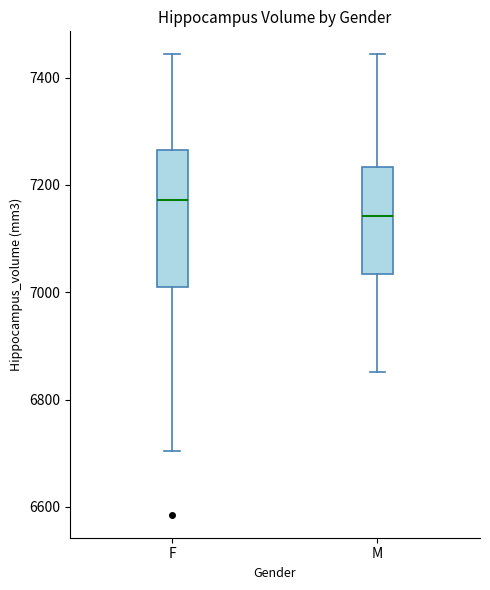

Which box is the tallest, from its lower edge to its upper edge?

F